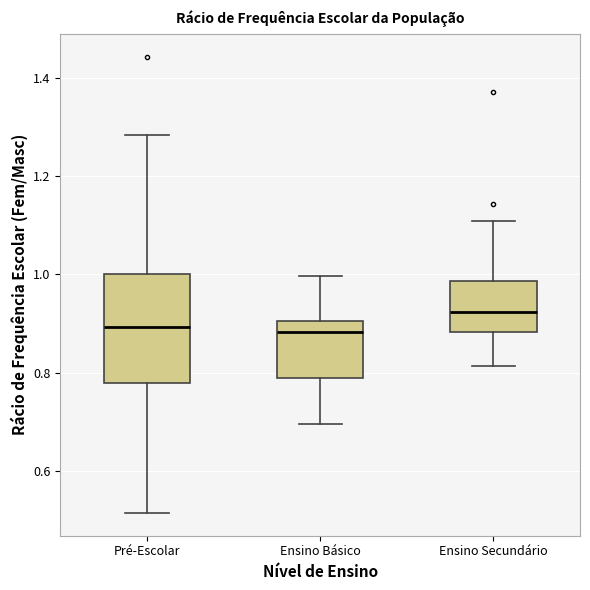

Which box is the tallest, from its lower edge to its upper edge?

Pré-Escolar